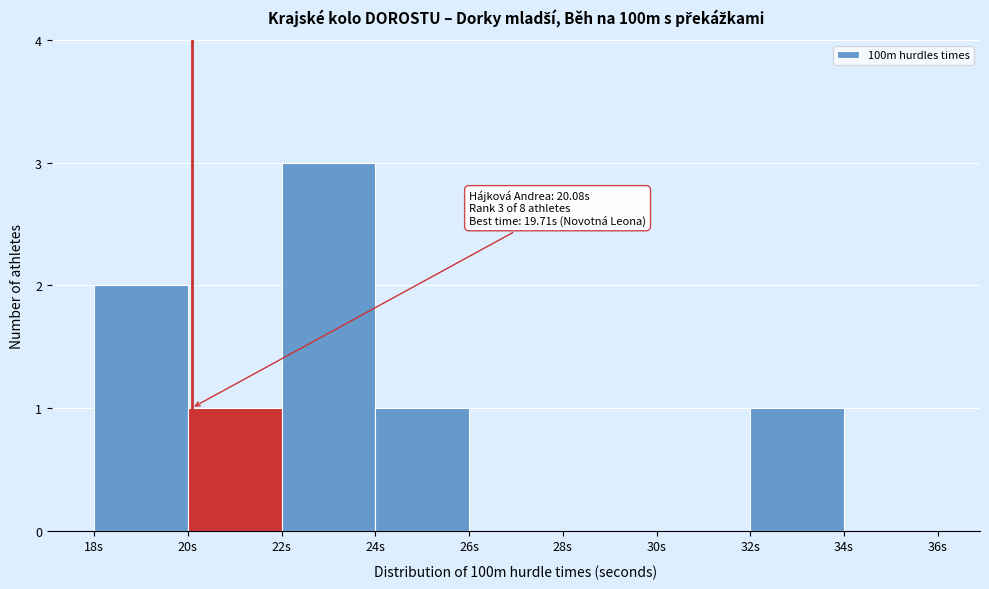

Which range on the x-axis has the tallest bar?

22 to 24